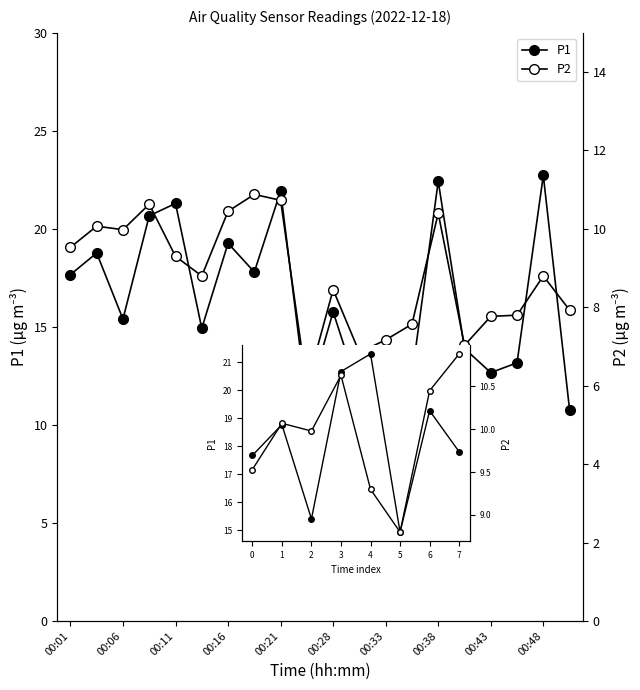

True or false: P2 has more than 0 interior local peaks.

True